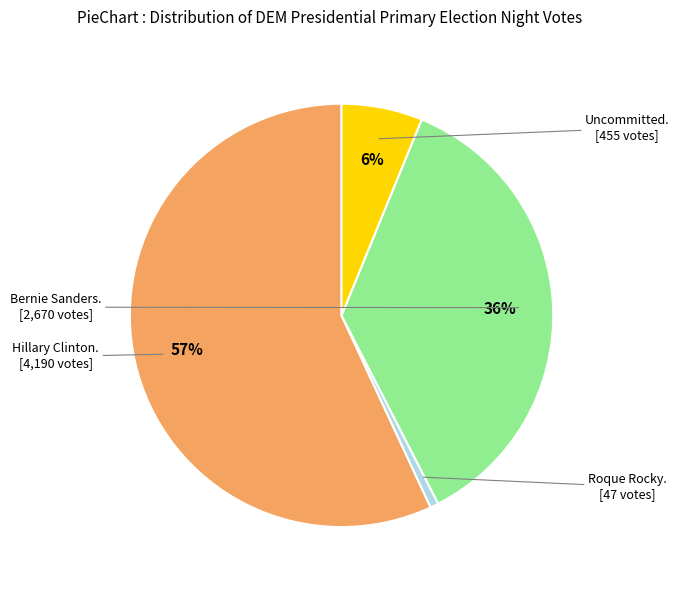

Does any single category account for the majority?

Yes